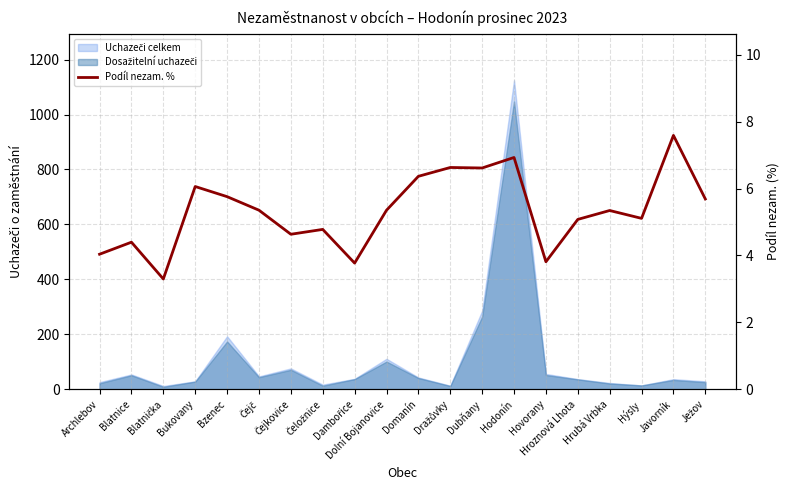

How many lines are shown in the chart?

1